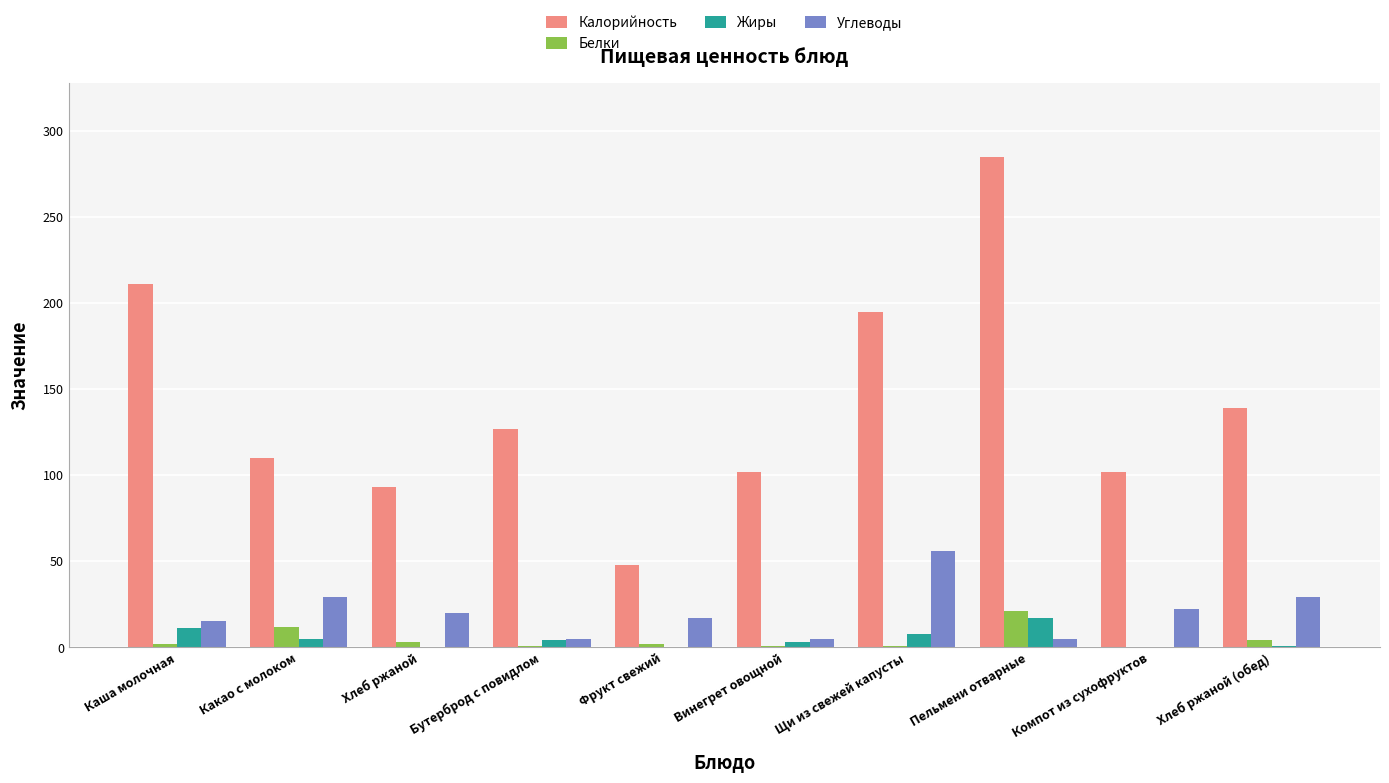

Which series changed the most between Винегрет овощной and Пельмени отварные?

Калорийность